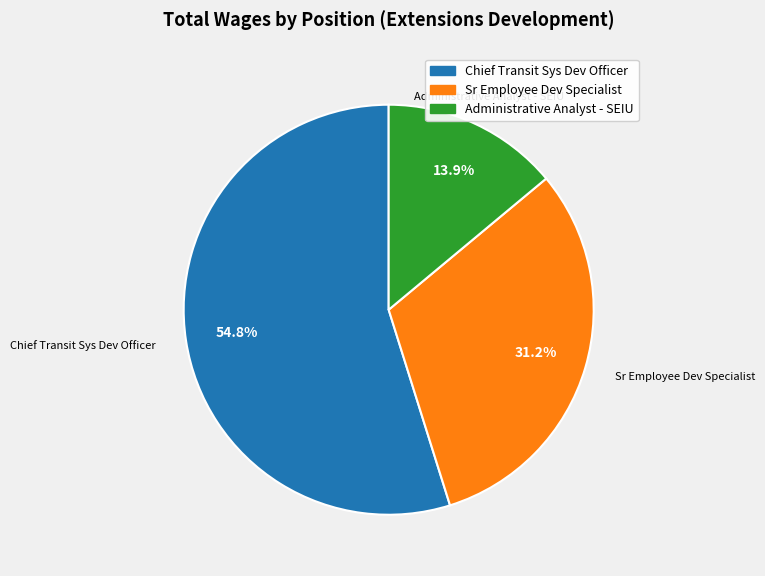

Rank the categories by value from highest to lowest.

Chief Transit Sys Dev Officer, Sr Employee Dev Specialist, Administrative Analyst - SEIU